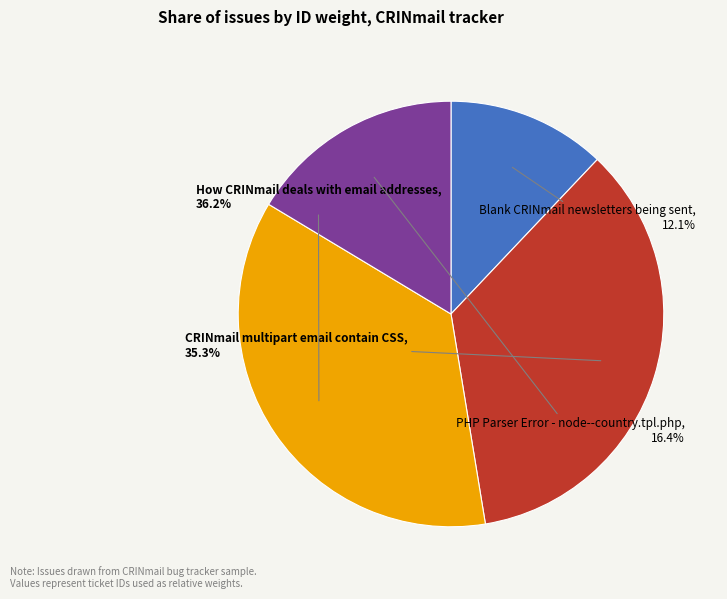

Rank the categories by value from lowest to highest.

Blank CRINmail newsletters being sent, PHP Parser Error - node--country.tpl.php, CRINmail multipart email contain CSS, How CRINmail deals with email addresses